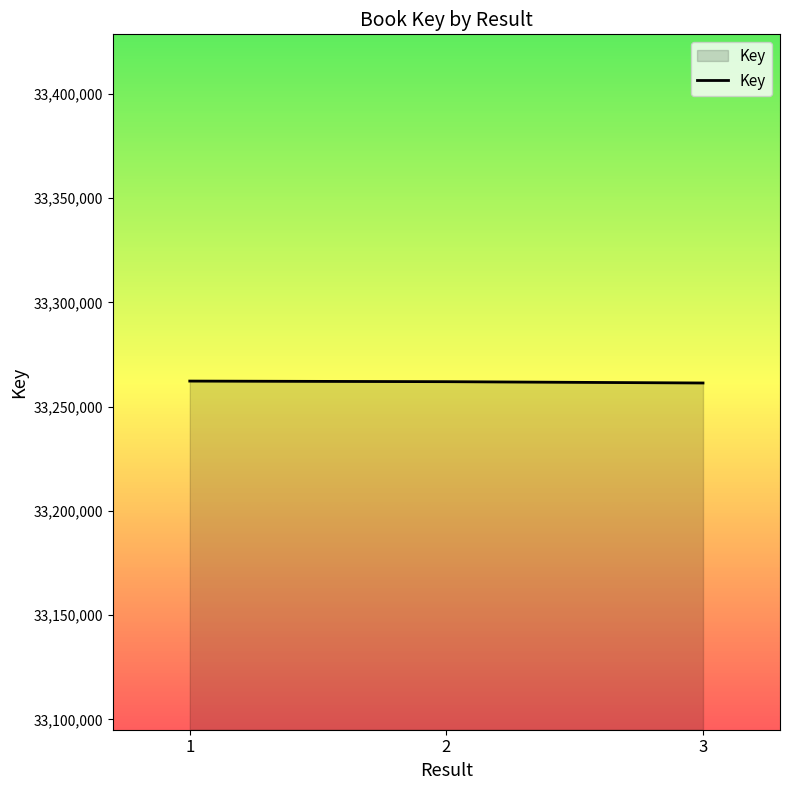

What is the greatest value displayed?

33262285